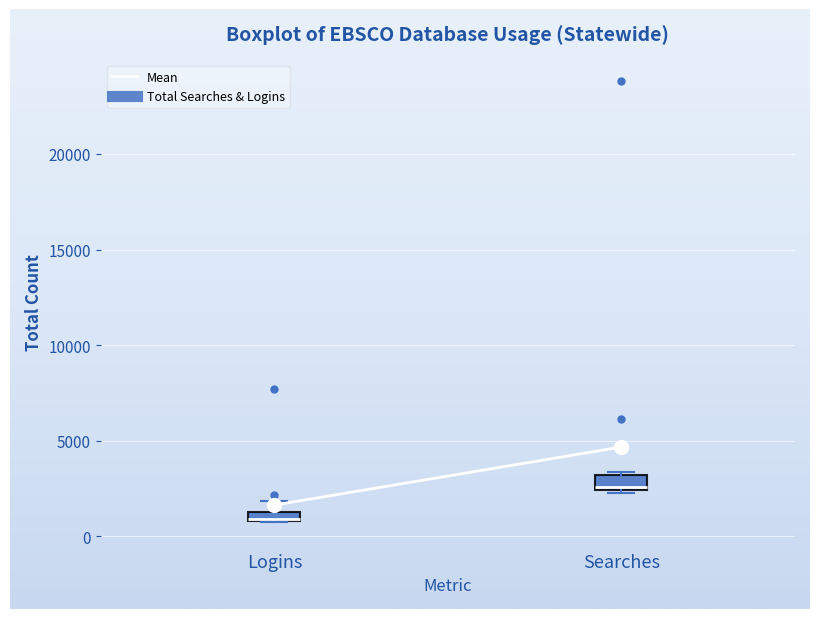

Which box's median line is the lowest?

Logins